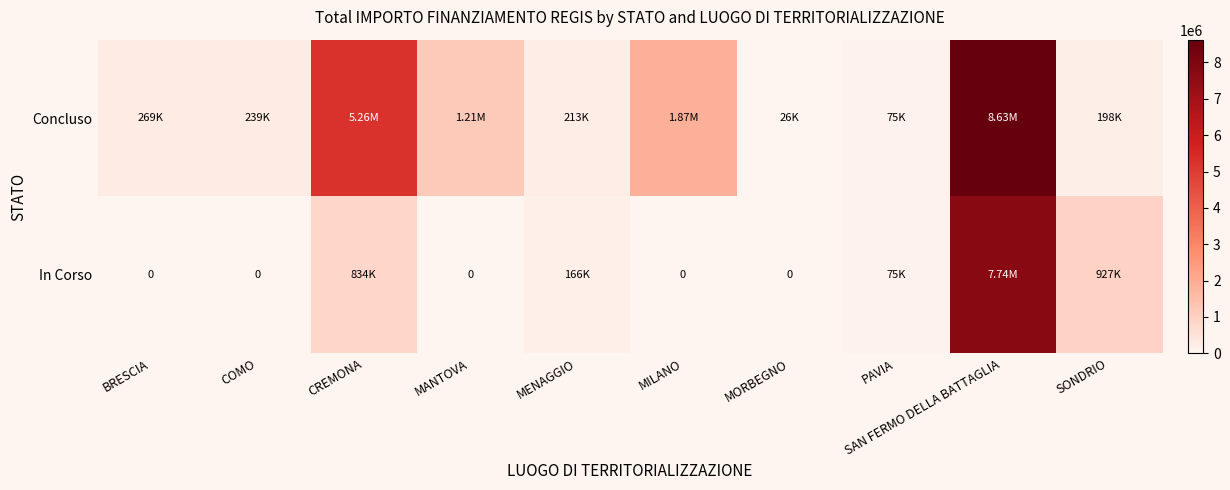

At which label does Concluso first exceed 269021?

BRESCIA